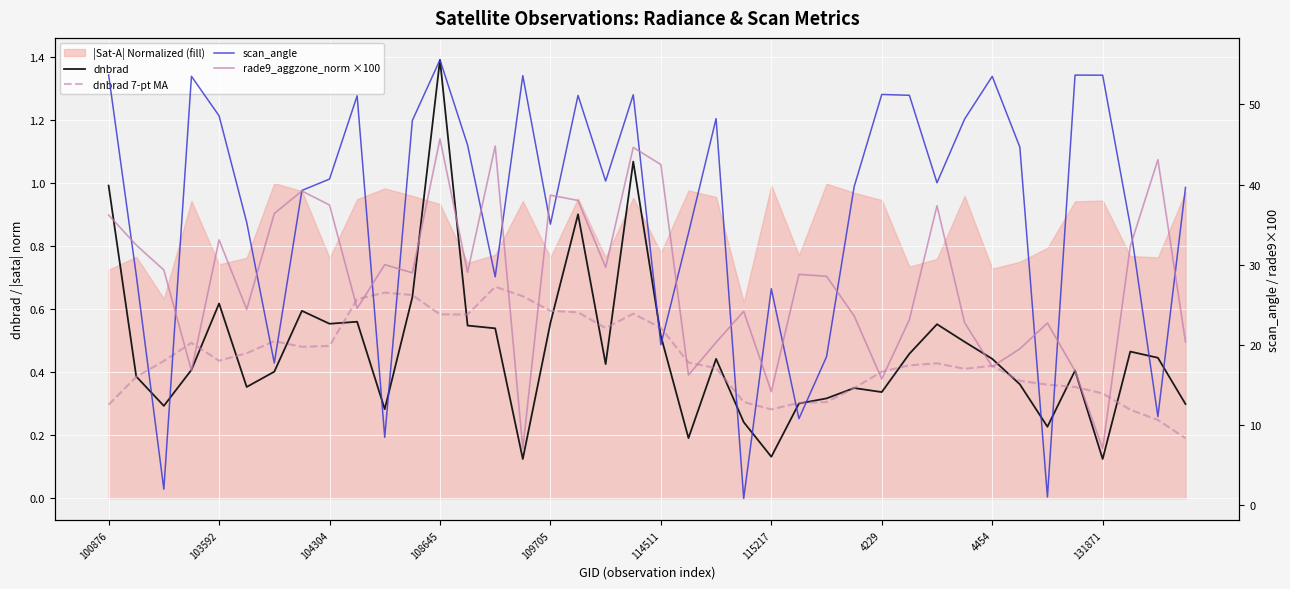

Which category has the lowest value in the rade9_aggzone_norm ×100 series?

15